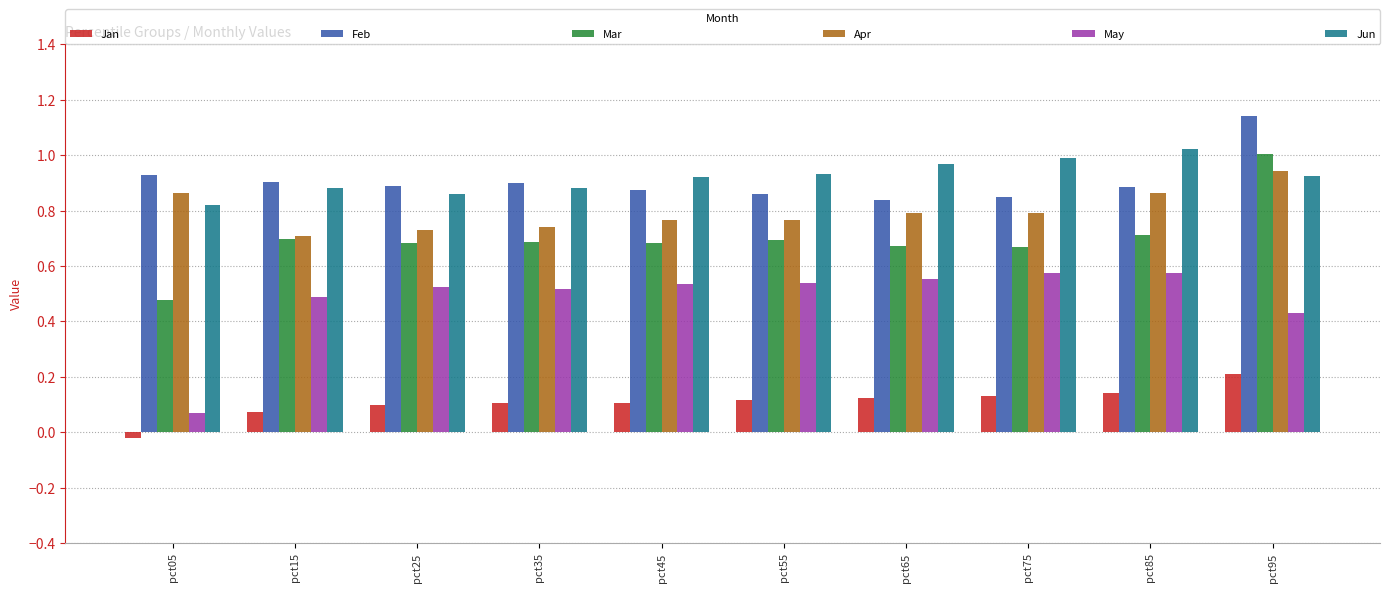

List the series in order of their peak value, highest first.

Feb, Jun, Mar, Apr, May, Jan